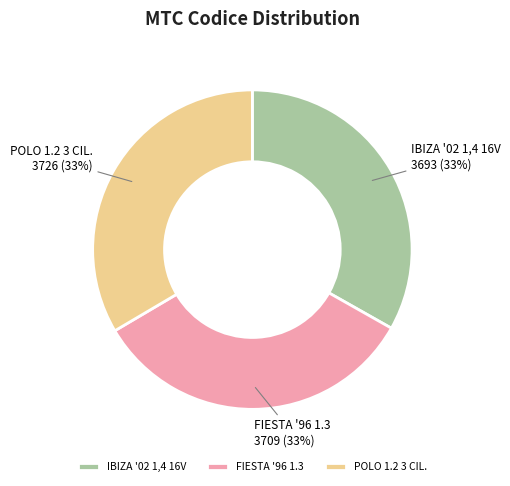

True or false: POLO 1.2 3 CIL. accounts for 27% of the total.

False